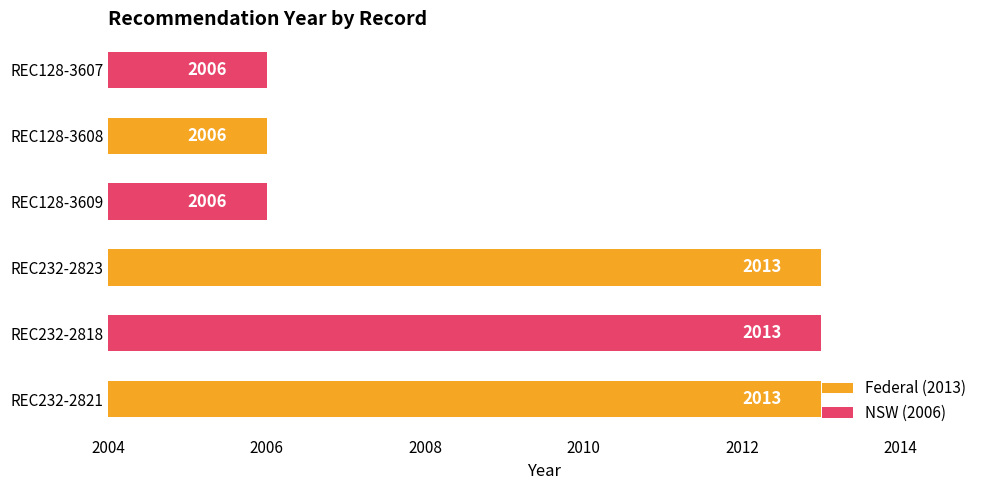

What is the sum of all values?

12057